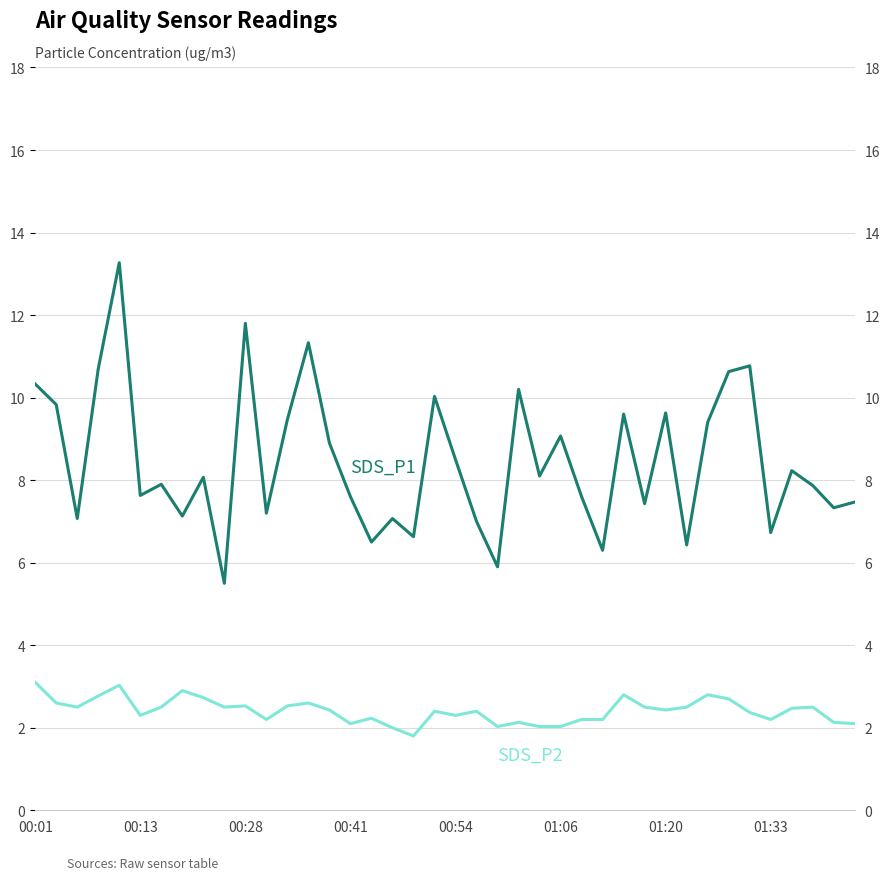

Which series has the largest range (max minus min)?

SDS_P1